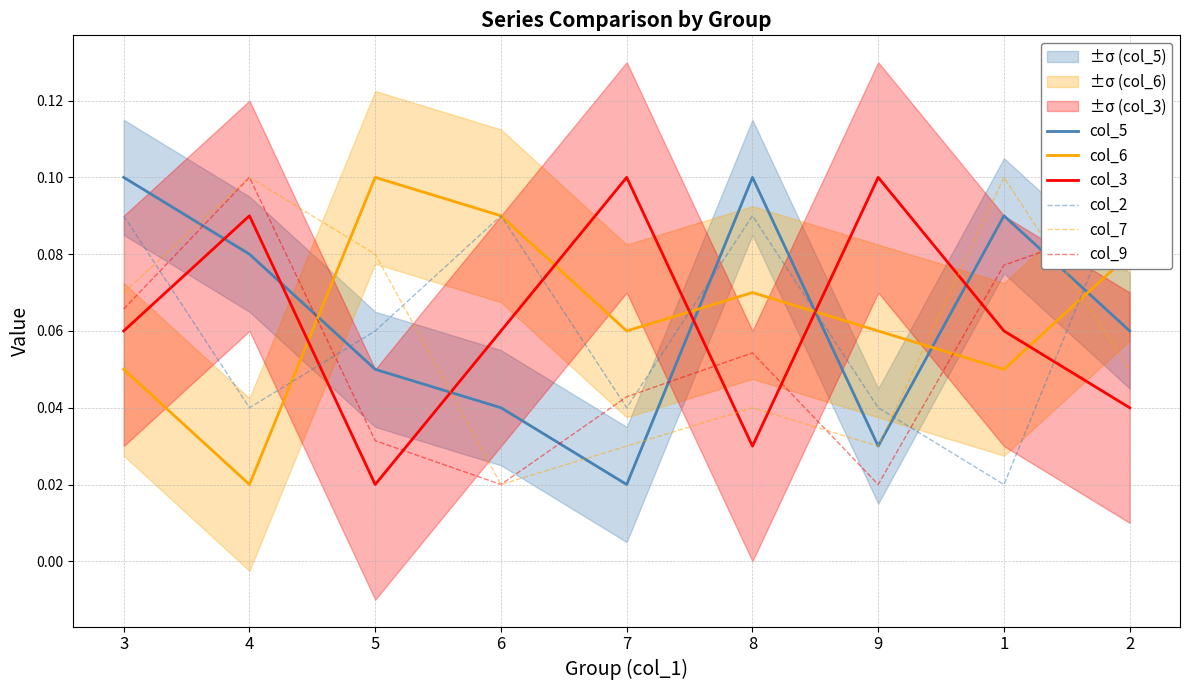

How many times do col_5 and col_3 cross each other?

6